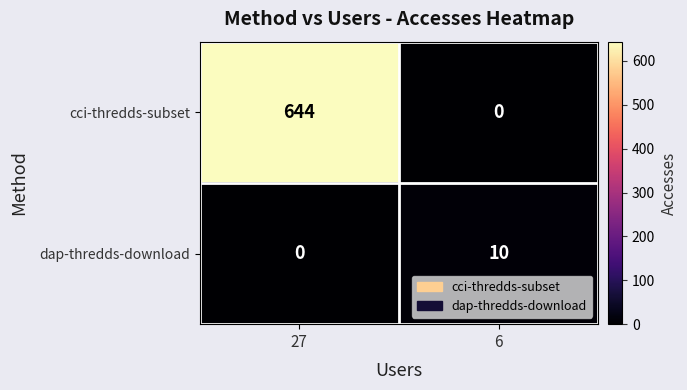

What is the difference between the maximum and minimum values in the cci-thredds-subset series?

644